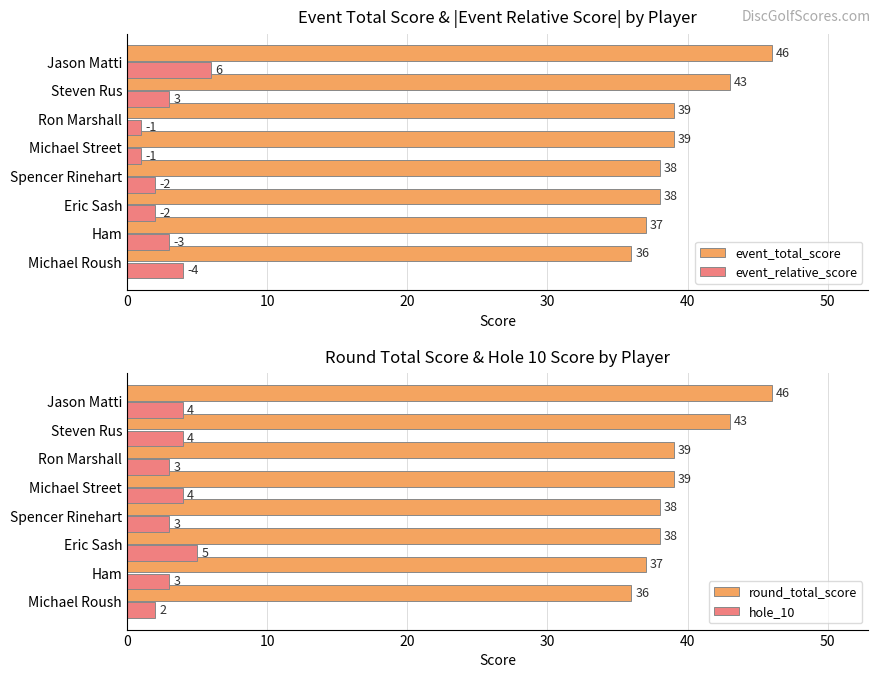

How many values in the round_total_score series exceed 39?

2